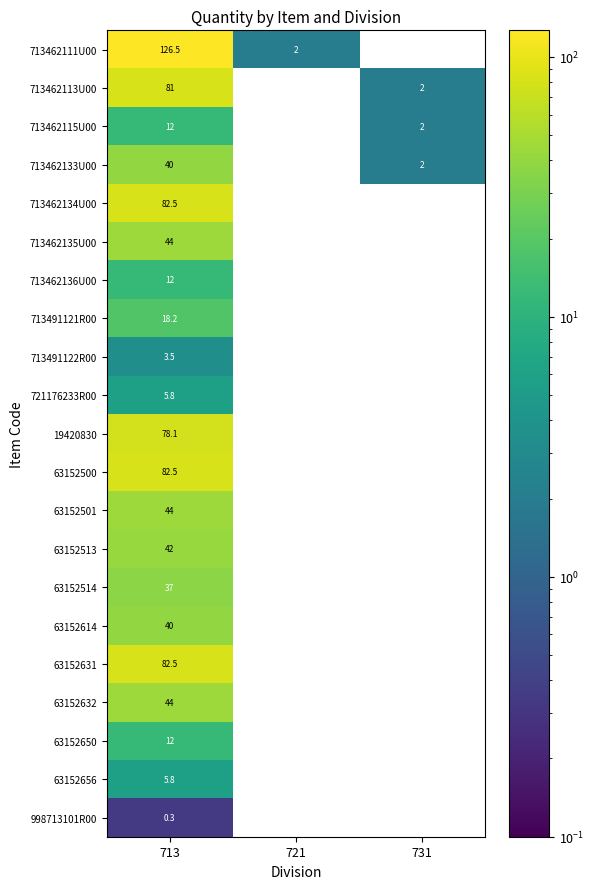

What is the sum of the 713462113U00 values at 713 and 731?

83.0